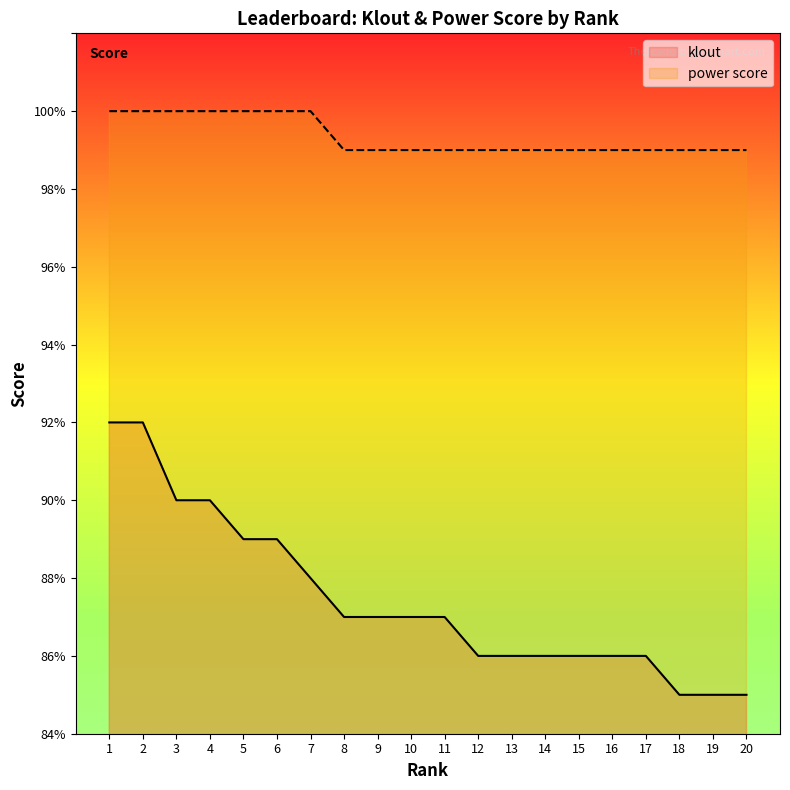

At 8, list the series in order from smallest to largest.

klout, power score